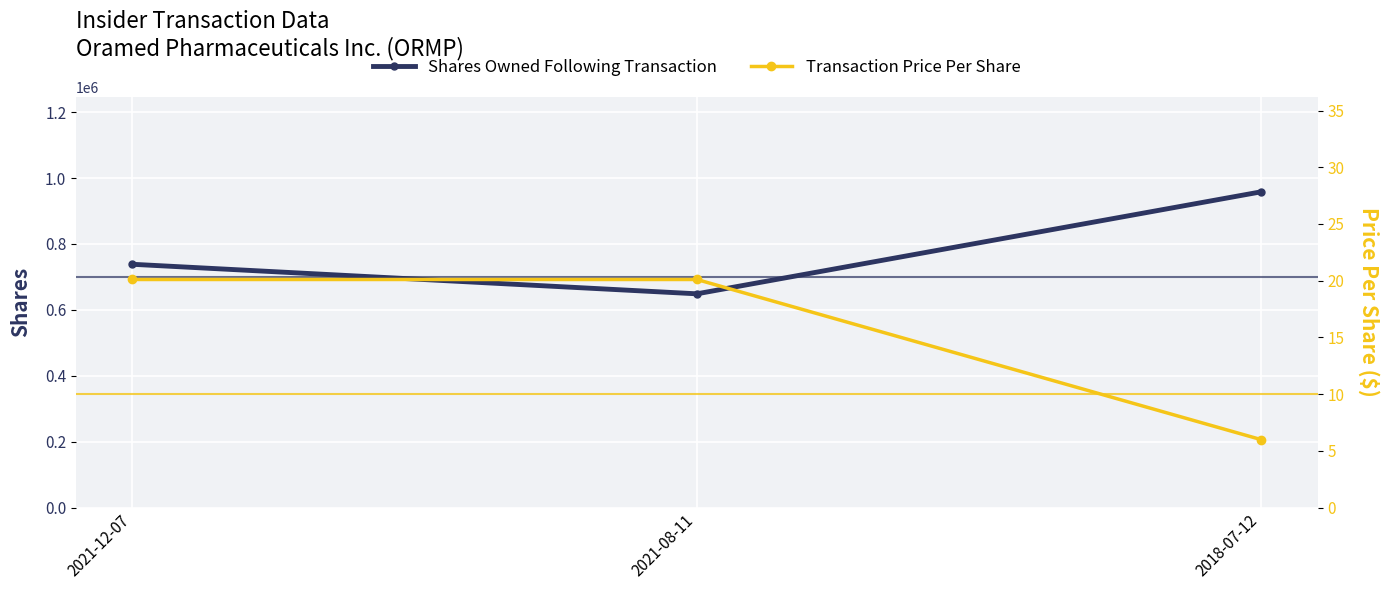

What is the label of the 3rd point from the right?

2021-12-07